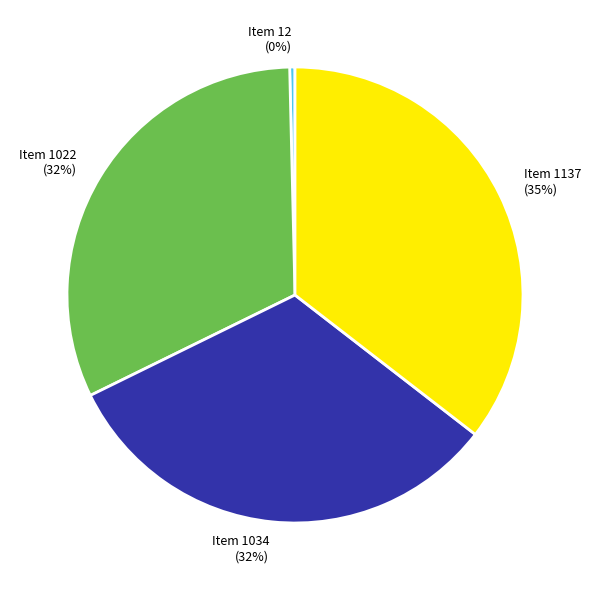

The Item 1022 slice represents 18% of the pie. True or false?

False